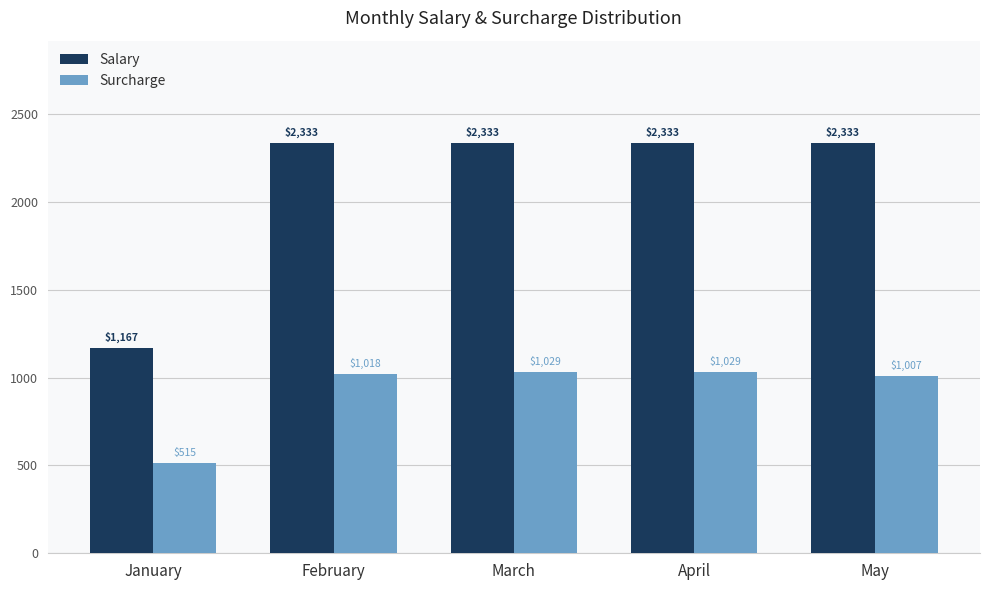

List the series in order of their peak value, highest first.

Salary, Surcharge